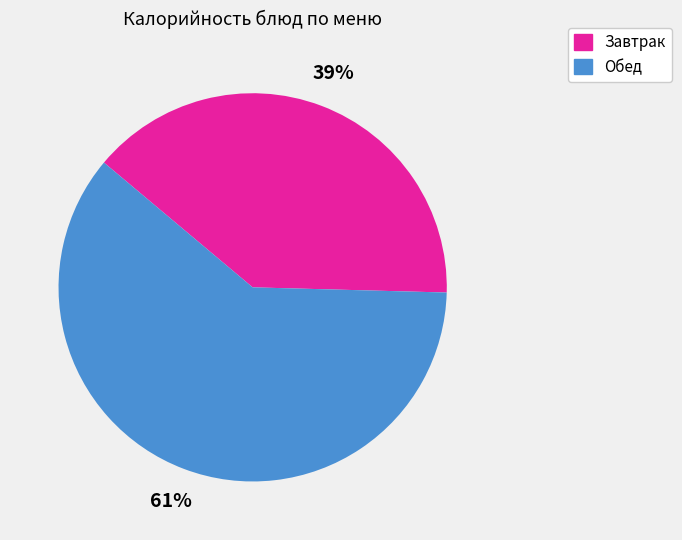

To the nearest percent, what is the average slice percentage?

50%